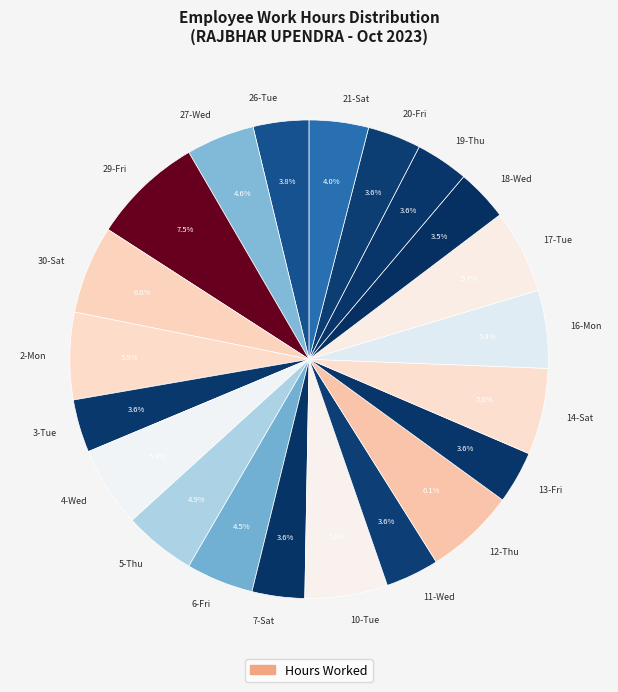

Which slice is the largest?

29-Fri